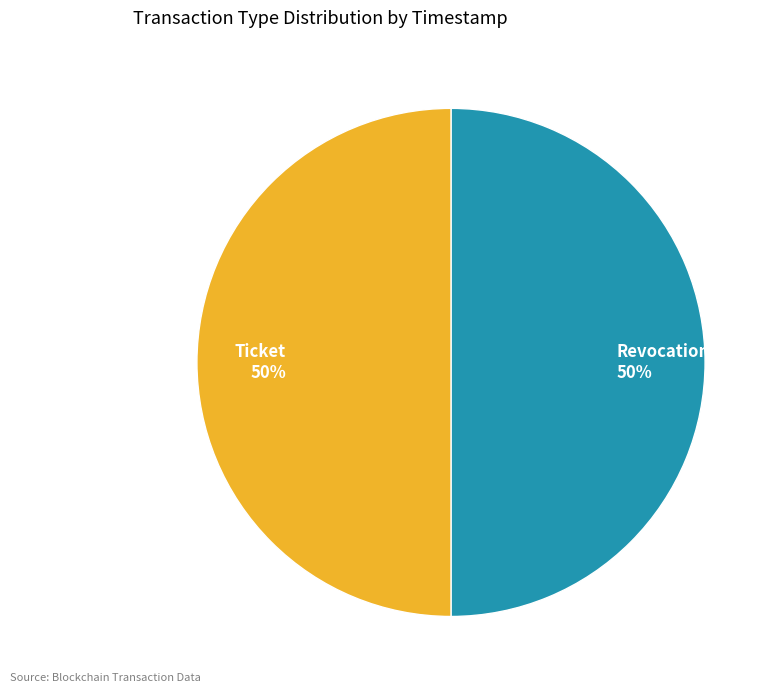

What percentage is the Ticket slice, to the nearest percent?

50%